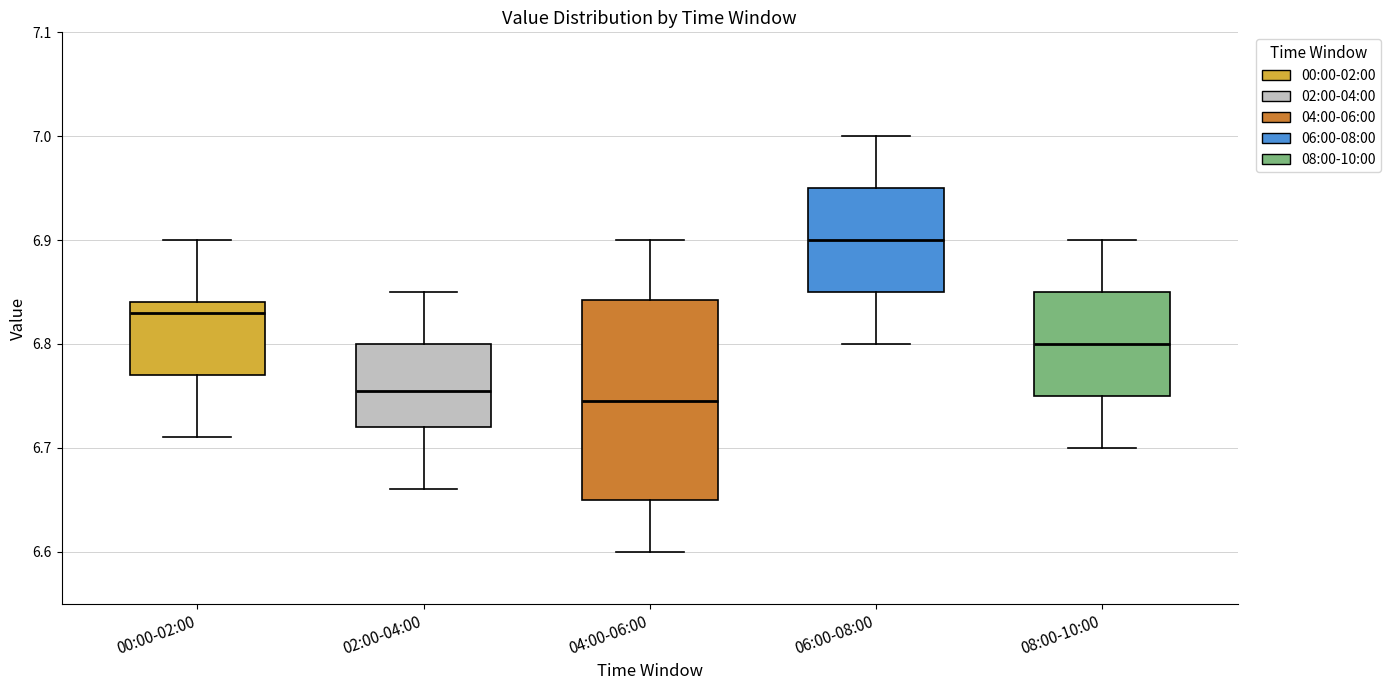

Reading left to right, transcribe this box plot: for each box, give where its median line is, the range the box spans, and where its two whiskers end, as read against the y-axis. The values are not printed on the chart, so give them approximately, as read against the axis.

00:00-02:00: median 6.83, box 6.77 to 6.84, whiskers 6.71 to 6.90
02:00-04:00: median 6.76, box 6.72 to 6.80, whiskers 6.66 to 6.85
04:00-06:00: median 6.75, box 6.65 to 6.84, whiskers 6.60 to 6.90
06:00-08:00: median 6.90, box 6.85 to 6.95, whiskers 6.80 to 7.00
08:00-10:00: median 6.80, box 6.75 to 6.85, whiskers 6.70 to 6.90